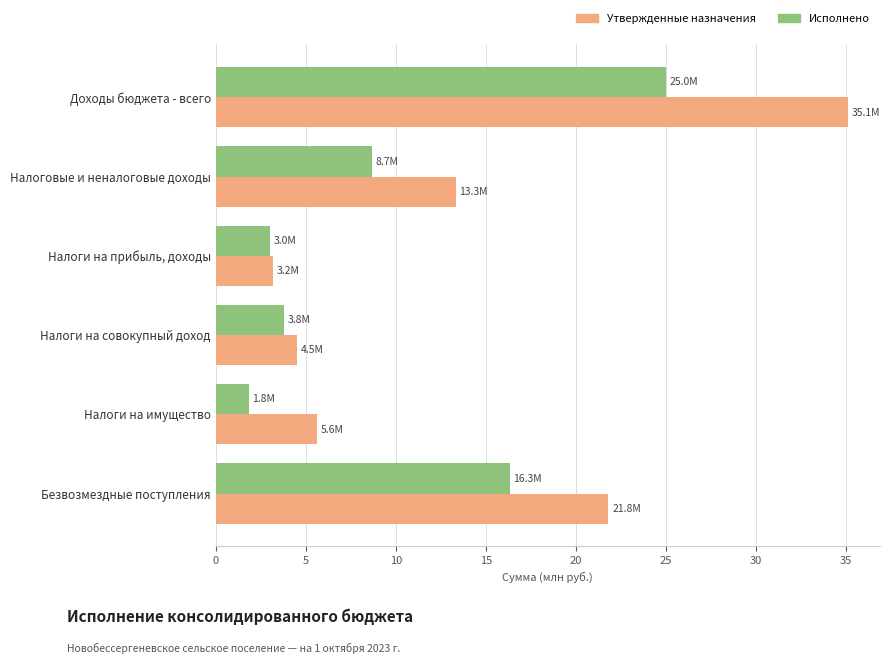

What is the sum of all Утвержденные назначения values?

83.6